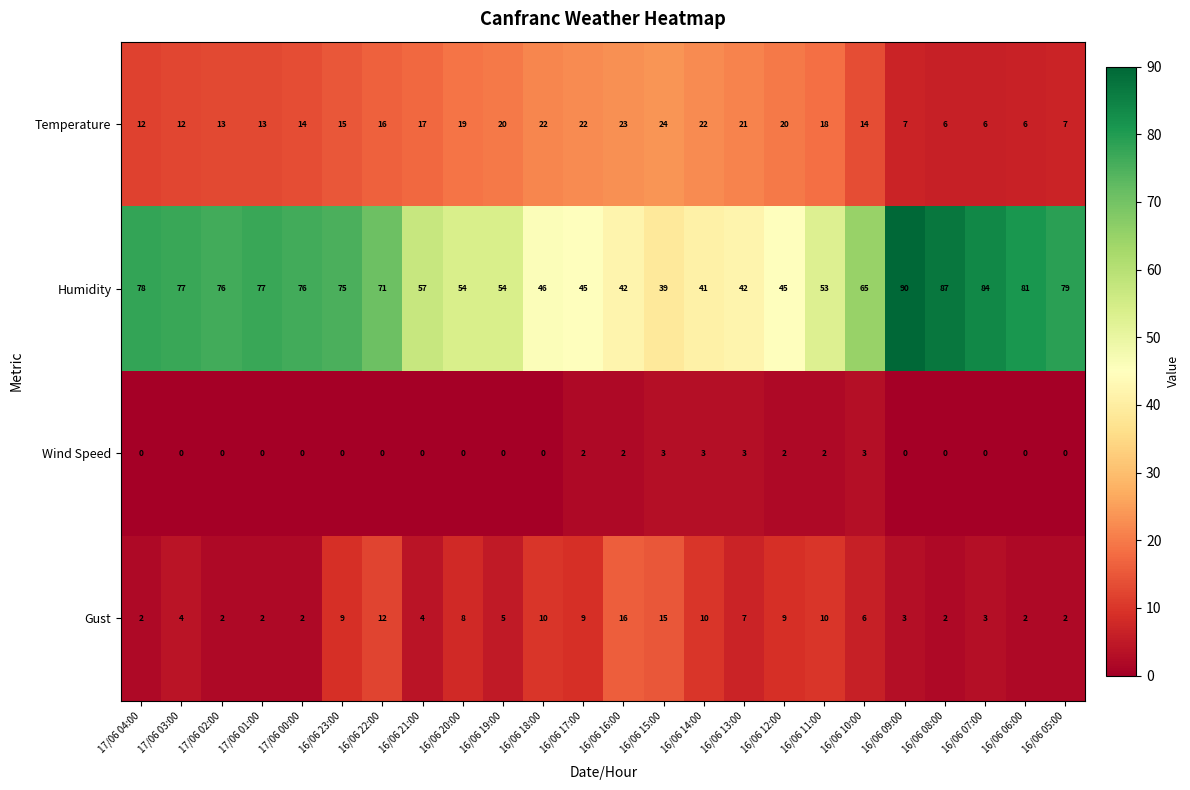

At which label does Humidity reach its minimum?

16/06 15:00